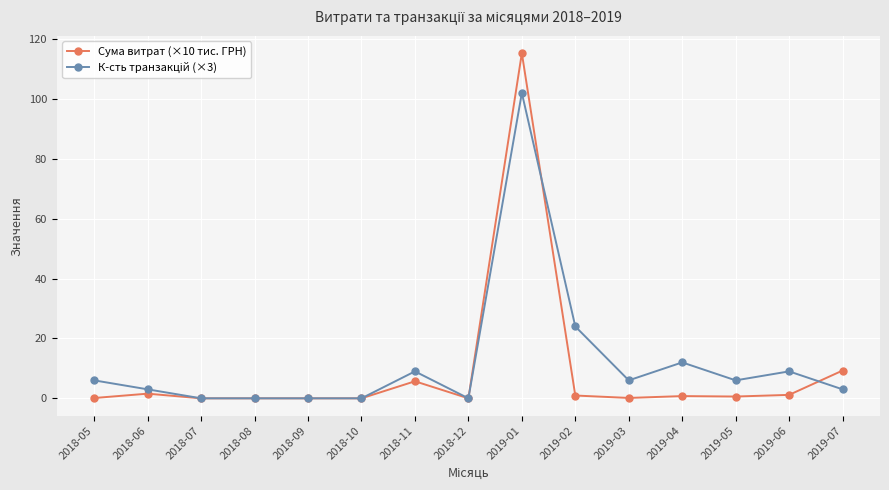

At how many categories does at least one series exceed 38?

1